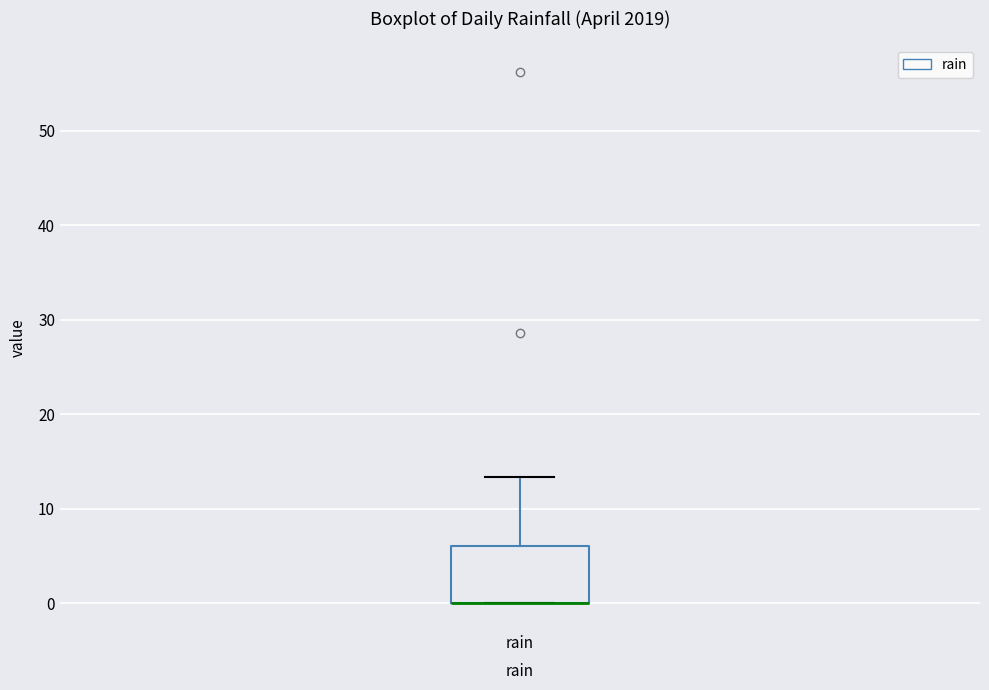

Read this box plot against the y-axis: the position of the median line, the range covered by the box, and the ends of both whiskers. The values are not printed on the chart, so give them approximately, as read against the axis.

median 0 (drawn on the box's lower edge), box 0 to 6, whiskers 0 to 13